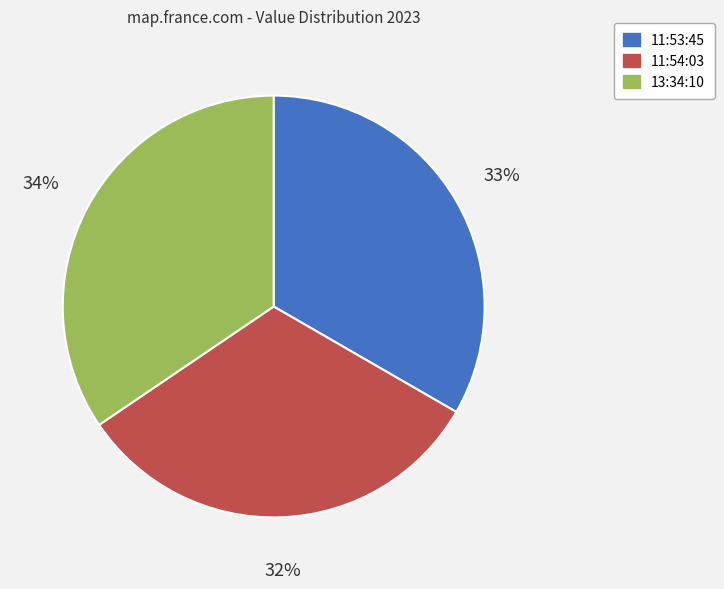

Which category has the biggest portion of the pie?

13:34:10